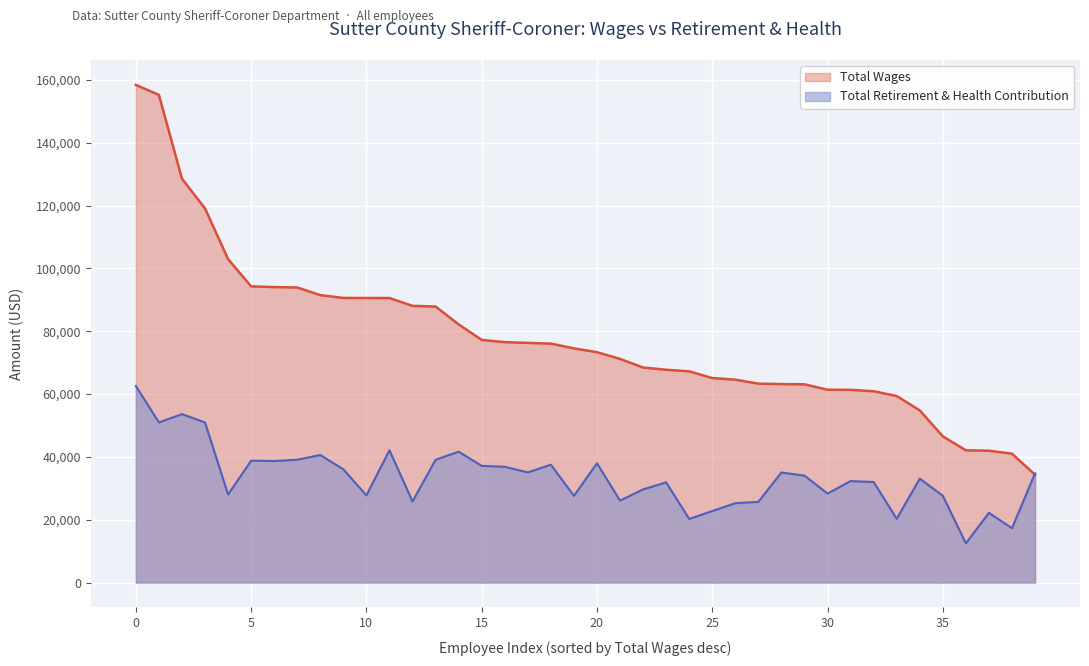

The Total Wages series shows 38162 at Sheriff's Sergeant Detective. True or false?

False